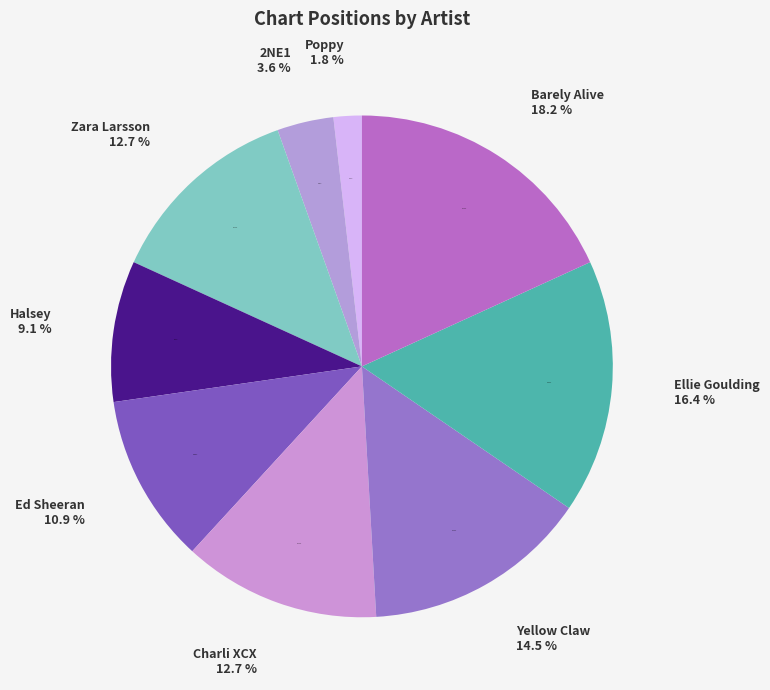

Does any single category account for the majority?

No